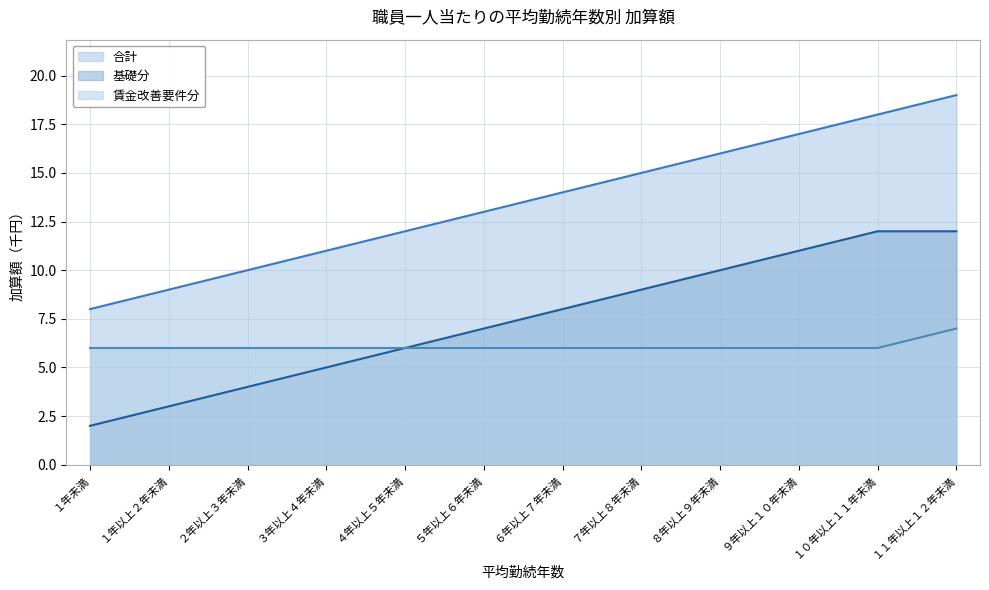

What position from the left is ４年以上５年未満?

5